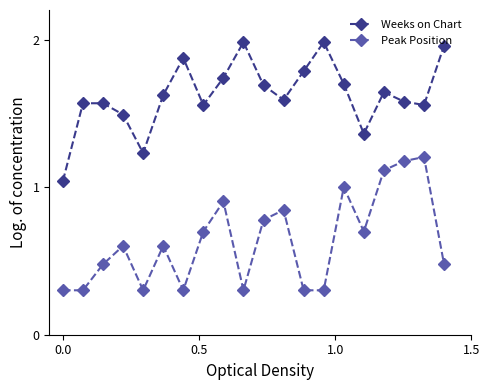

Rank the series by their average value, from lowest to highest.

Peak Position, Weeks on Chart